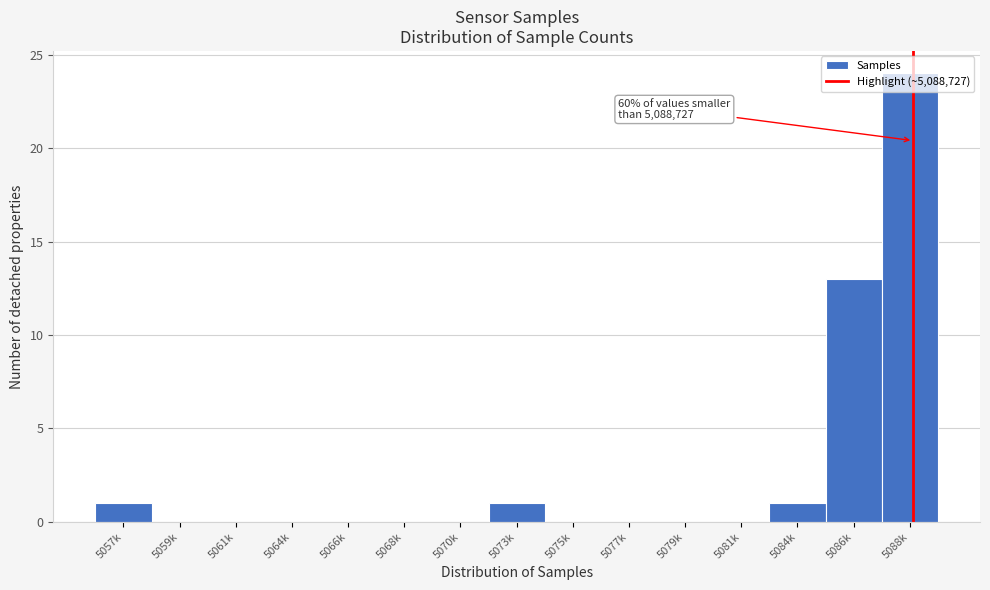

Which category has the highest value across all series?

5088k